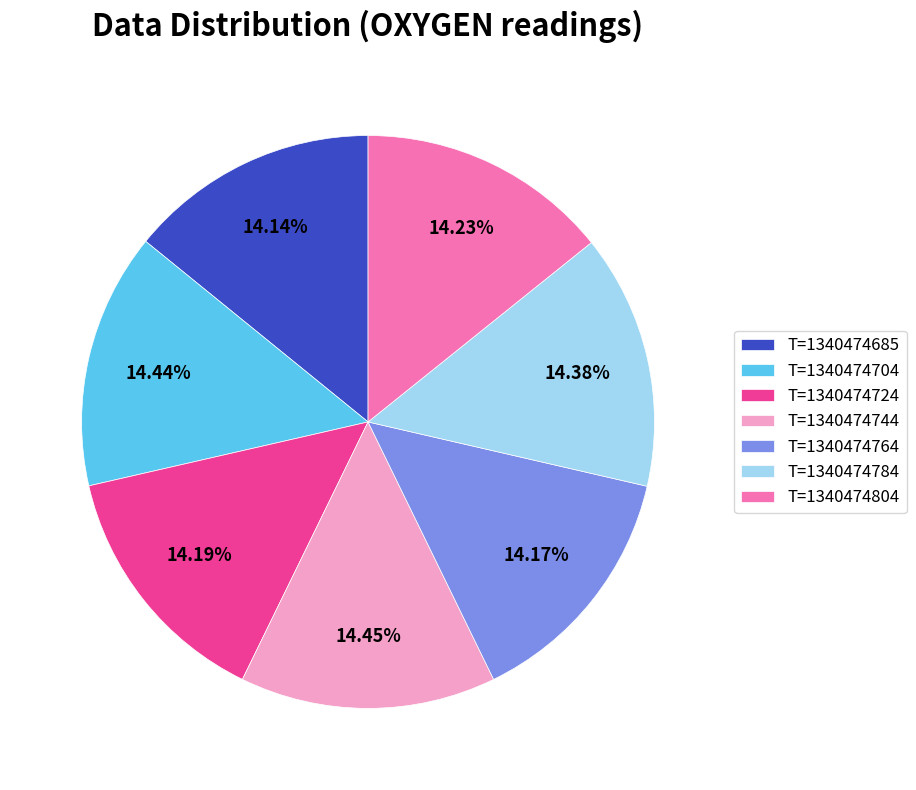

To the nearest percent, what is the combined percentage of T=1340474704 and T=1340474764?

29%